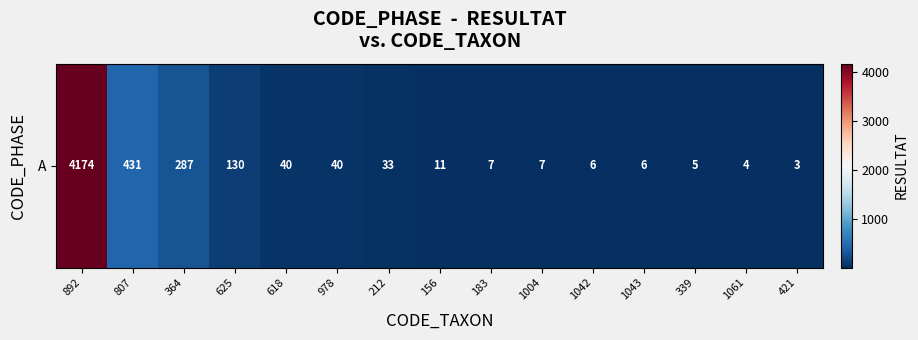

The value at 892 is 4174. True or false?

True